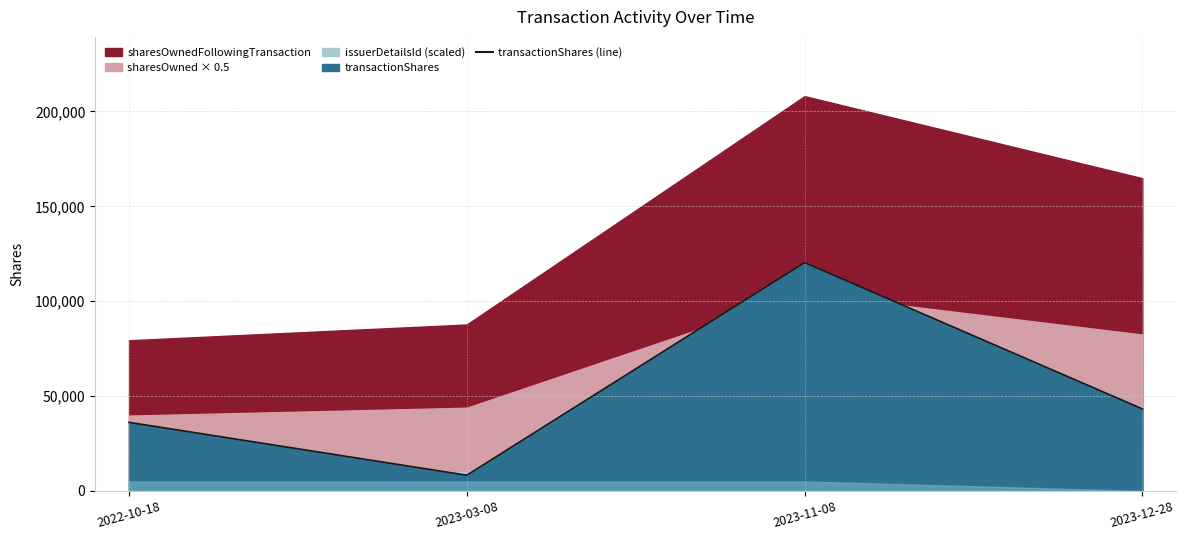

What is the difference between the values at 2023-12-28 and 2023-03-08?

34951